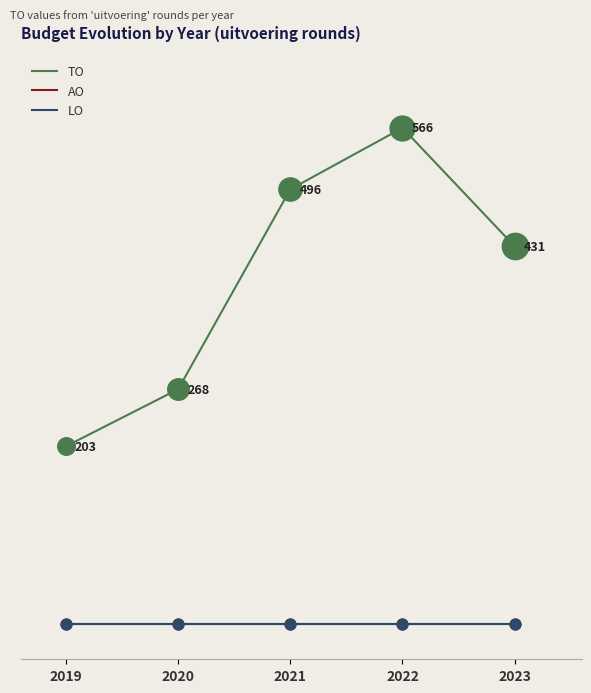

Is this an area chart (filled region under the line)?

No